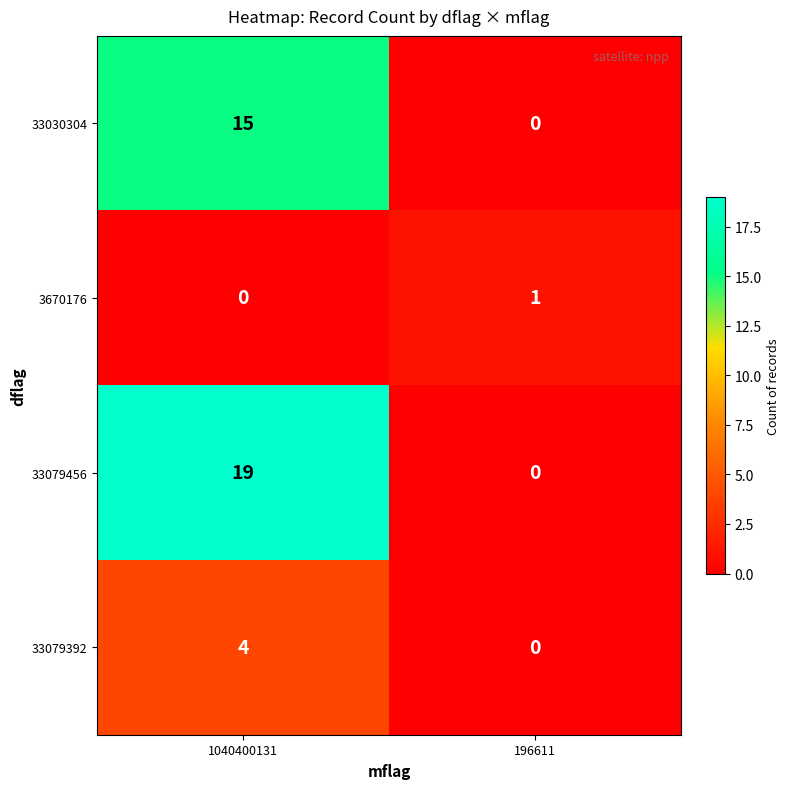

Which category has the highest value in the 33079456 series?

1040400131